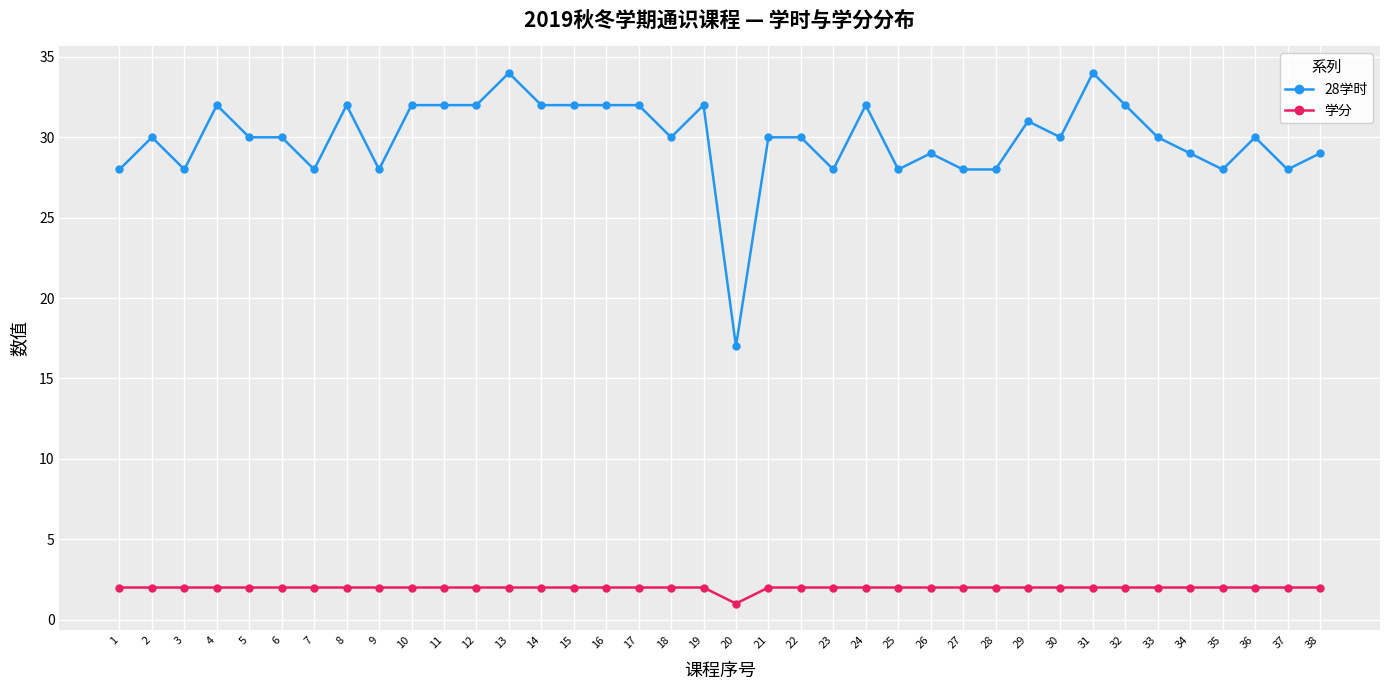

What is the highest value of the 28学时 series?

34